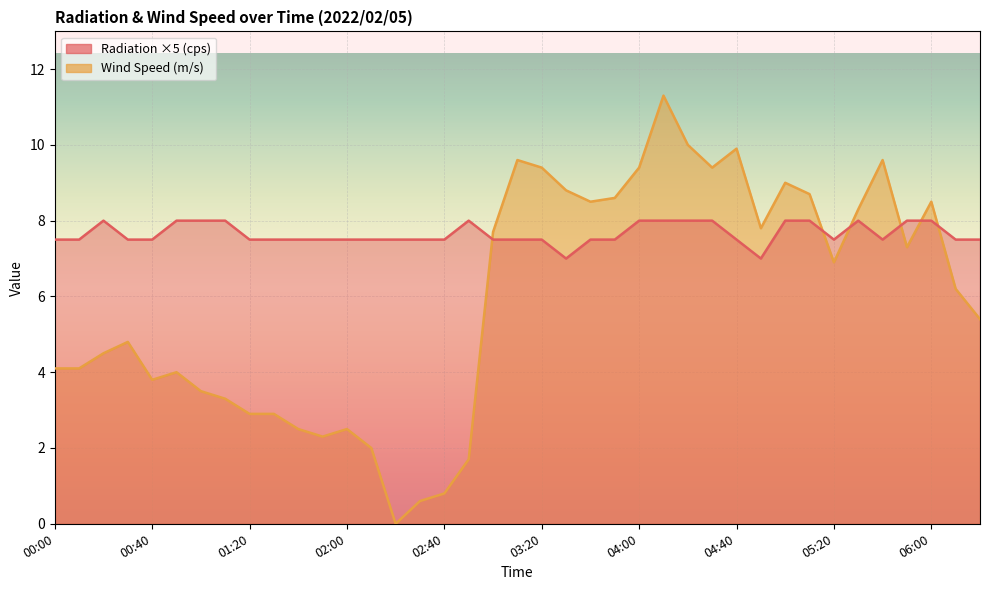

What is the minimum value for Radiation (cps)?

7.0